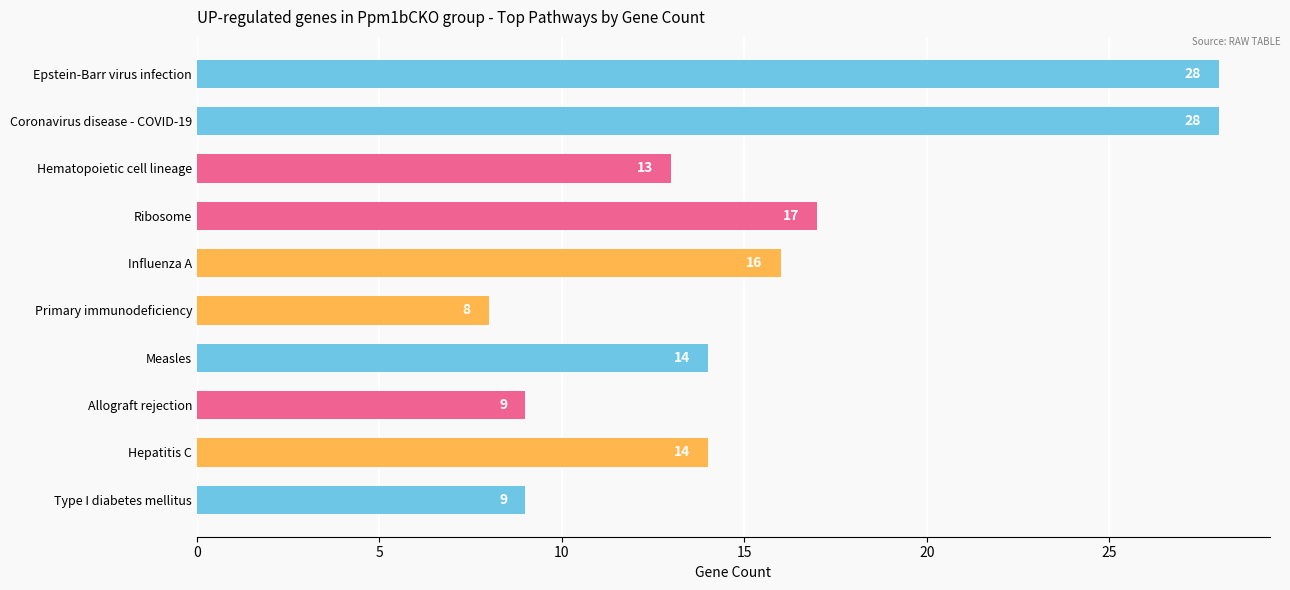

How many categories are shown in the chart?

10